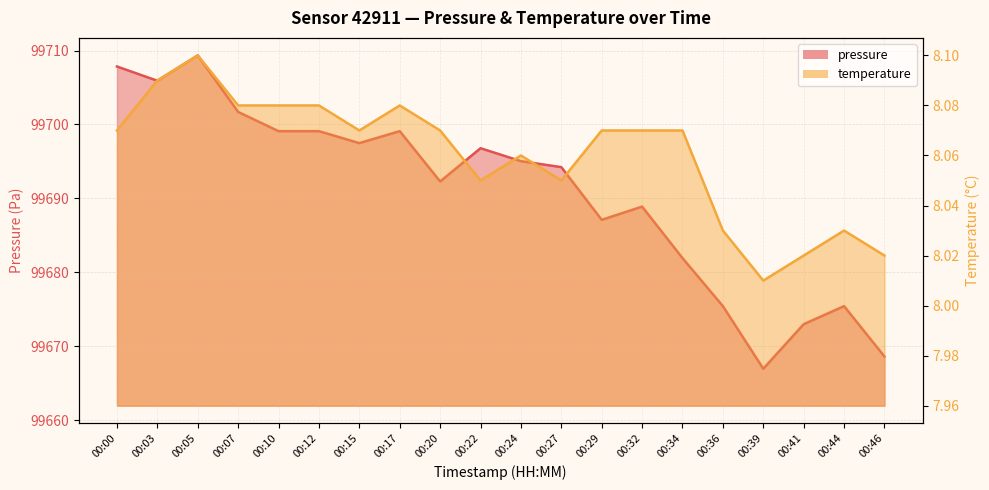

Is it true that pressure equals 163206.6 at 00:34?

False